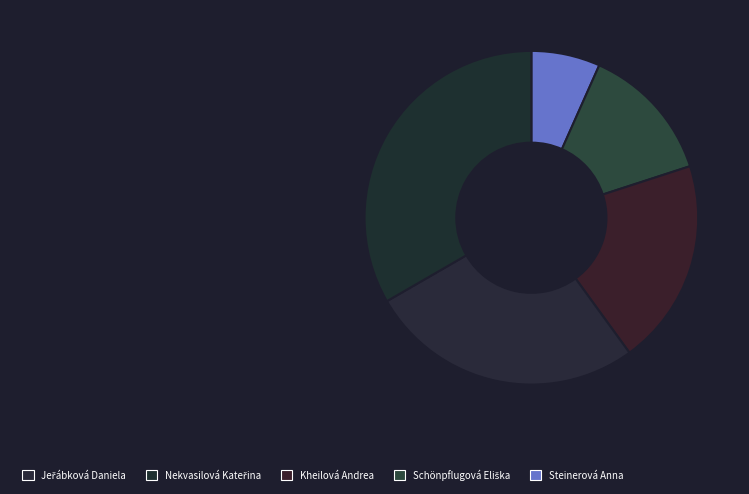

How many slices are in this pie chart?

5